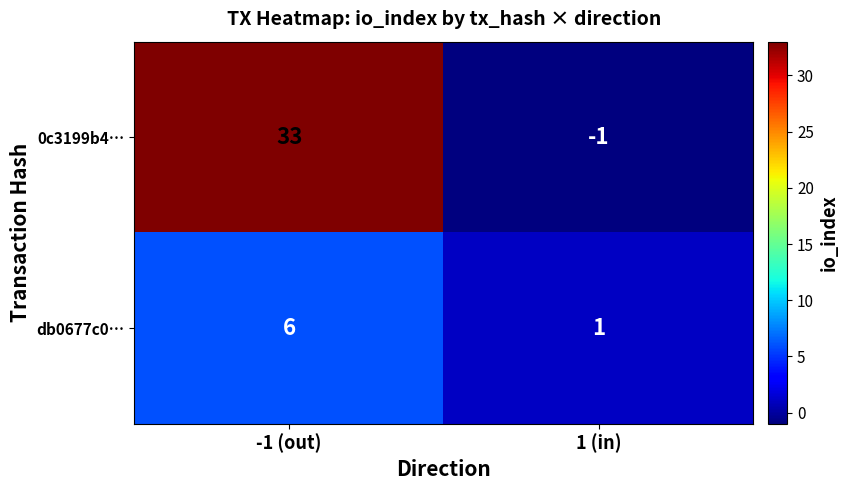

What is the spread (max minus min) of values at -1 (out)?

27